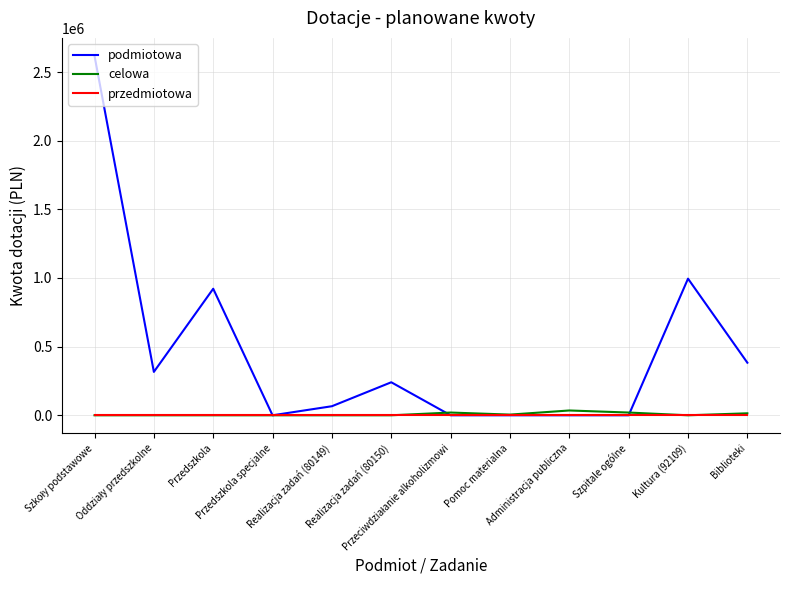

What is the maximum value for podmiotowa?

2617616.1